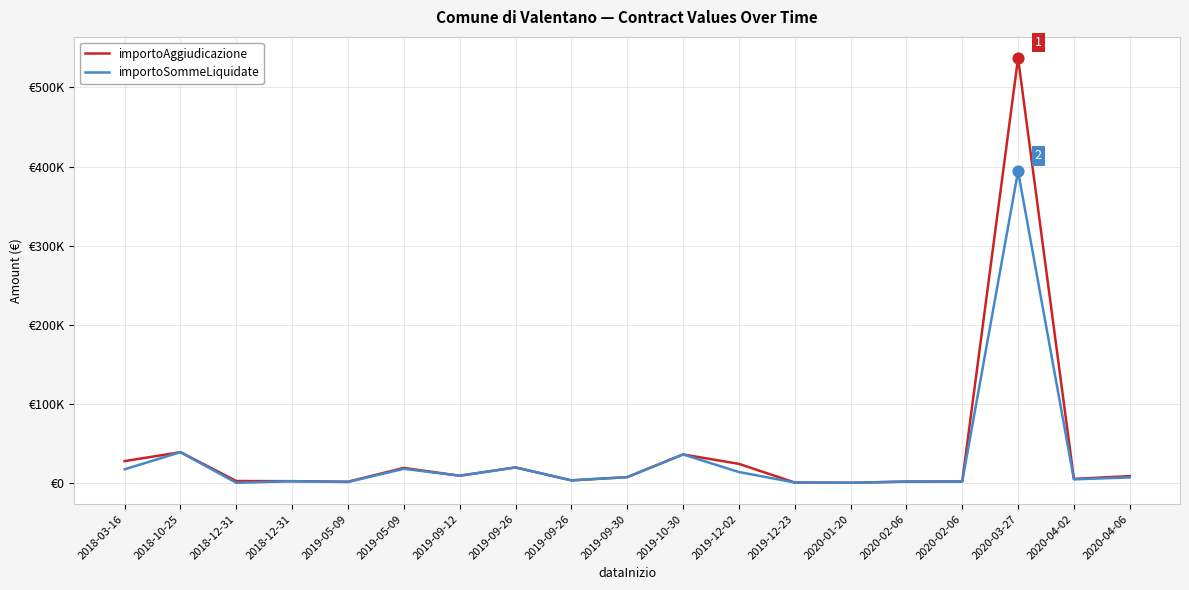

What are all the series names shown in the legend?

importoAggiudicazione, importoSommeLiquidate